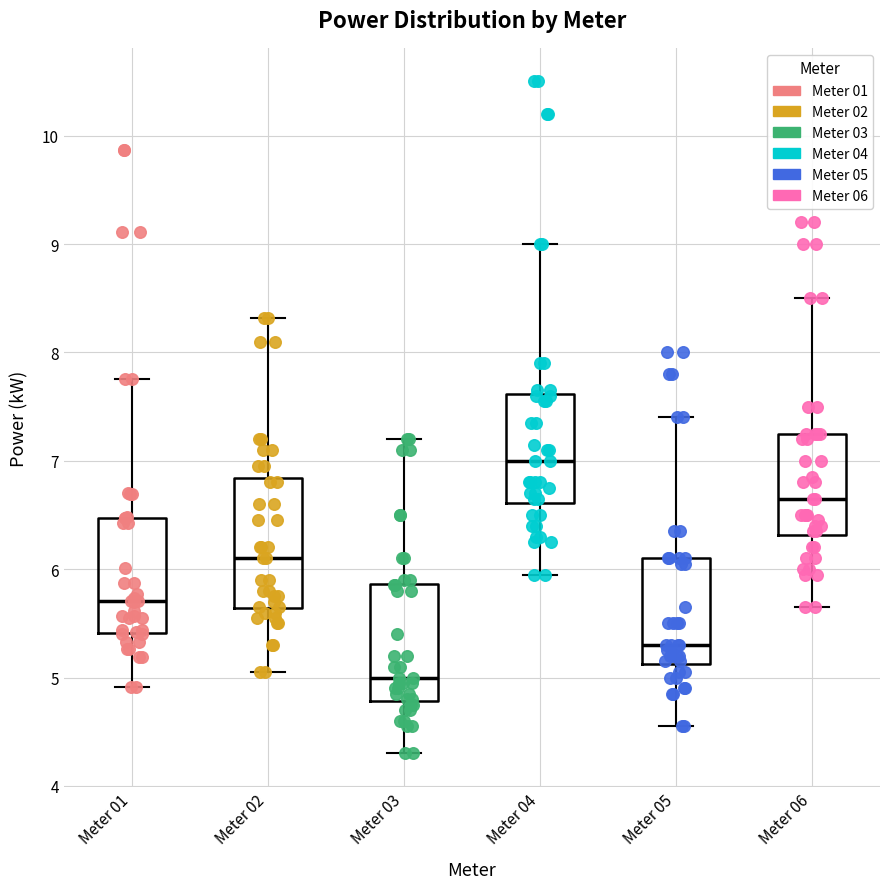

Reading left to right, transcribe this box plot: for each box, give where its median line is, the range the box spans, and where its two whiskers end, as read against the y-axis. The values are not printed on the chart, so give them approximately, as read against the axis.

Meter 01: median 5.7, box 5.4 to 6.5, whiskers 4.9 to 7.8
Meter 02: median 6.1, box 5.6 to 6.8, whiskers 5.1 to 8.3
Meter 03: median 5.0, box 4.8 to 5.9, whiskers 4.3 to 7.2
Meter 04: median 7.0, box 6.6 to 7.6, whiskers 6.0 to 9.0
Meter 05: median 5.3, box 5.1 to 6.1, whiskers 4.6 to 7.4
Meter 06: median 6.7, box 6.3 to 7.3, whiskers 5.7 to 8.5